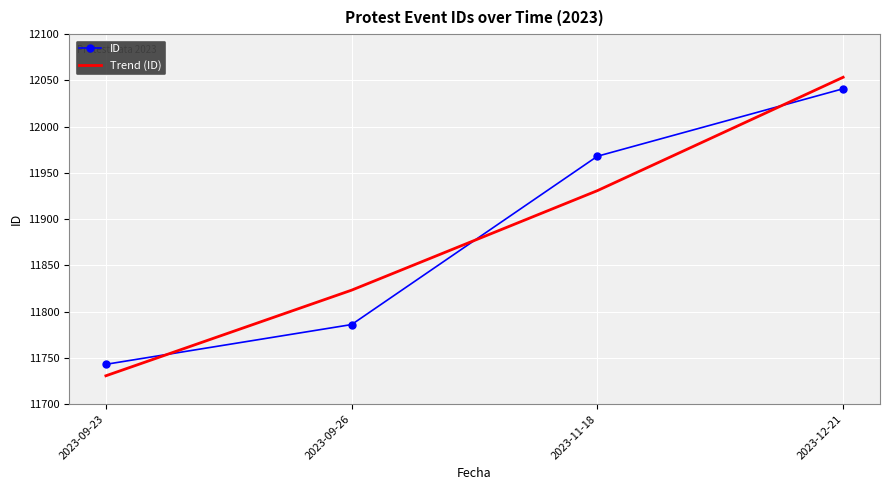

What is the sum of the ID values at 2023-12-21 and 2023-09-23?

23784.0